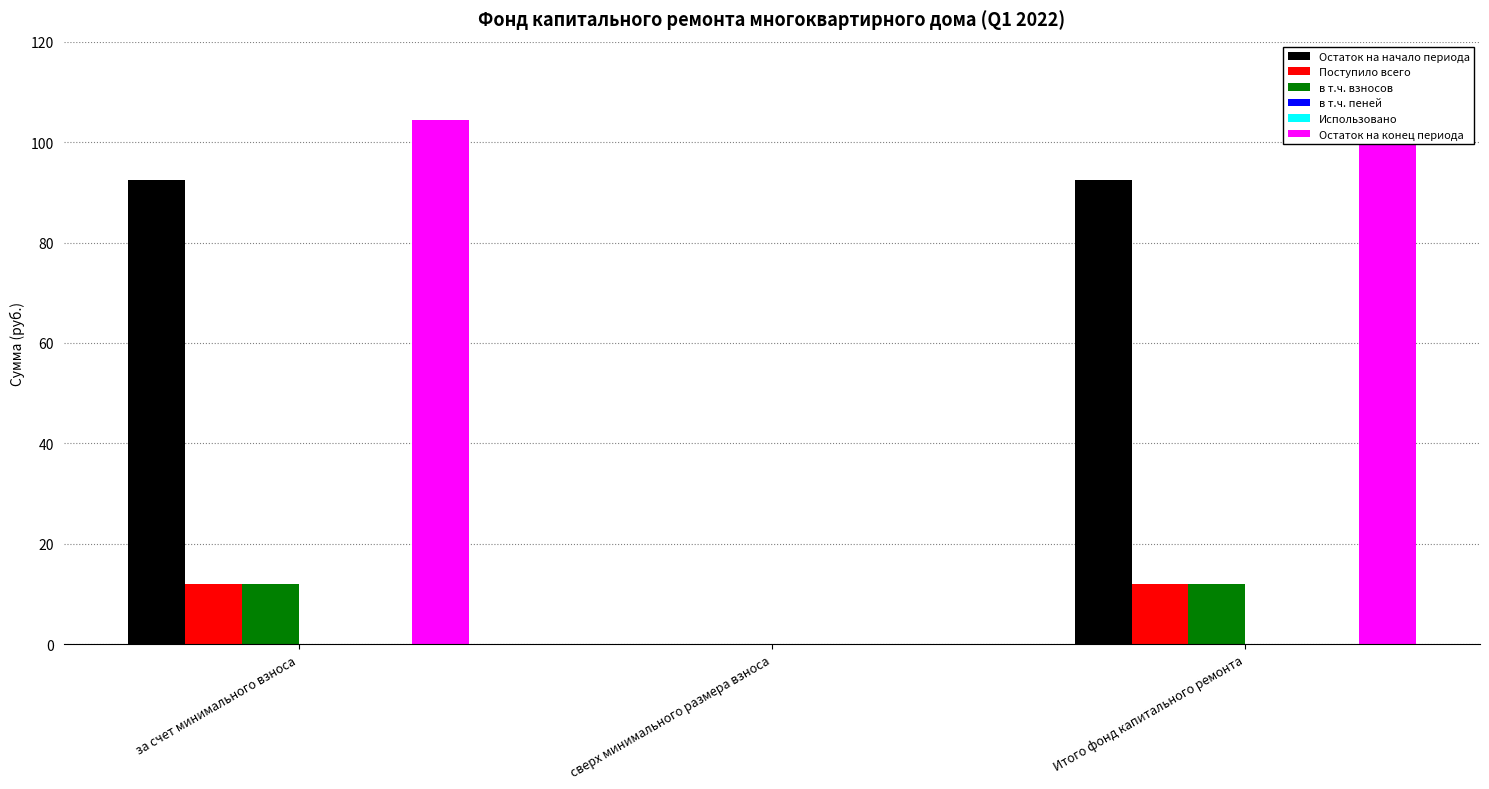

At how many categories does at least one series exceed 98?

2